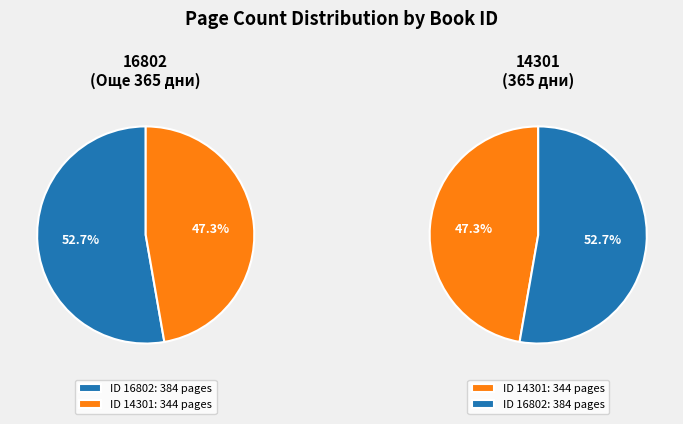

Which slice is the smallest?

14301